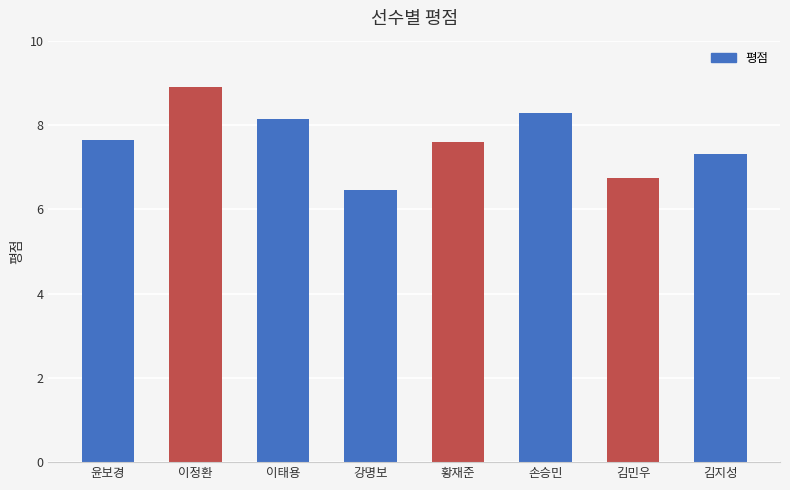

Are the bars grouped side by side (vs. stacked)?

No